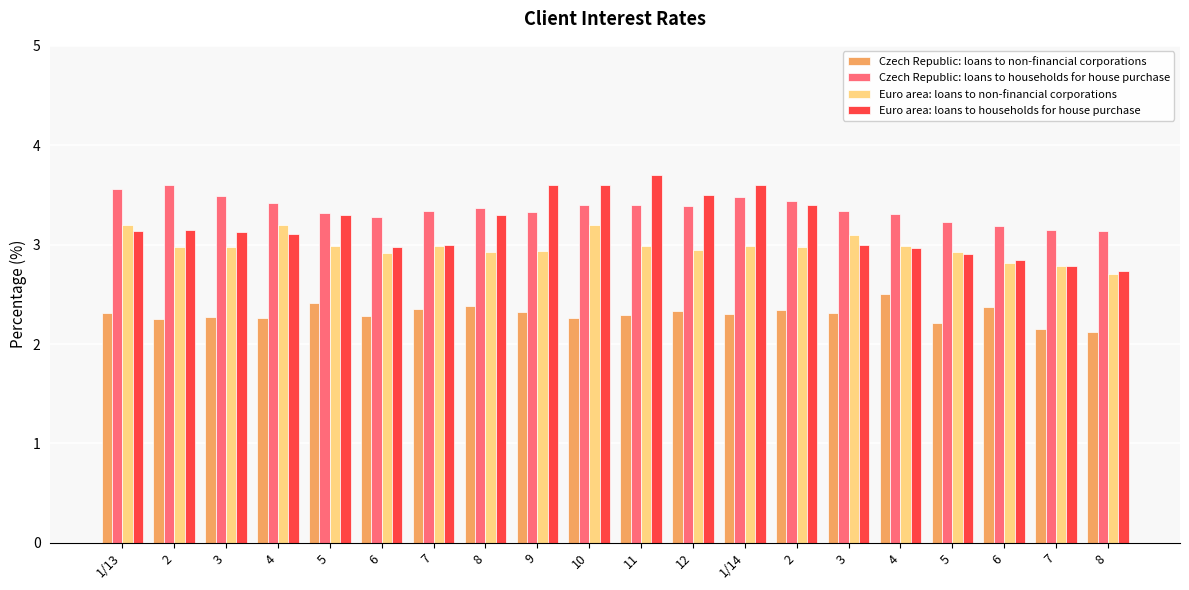

Which series has the widest spread of values?

Euro area: loans to households for house purchase